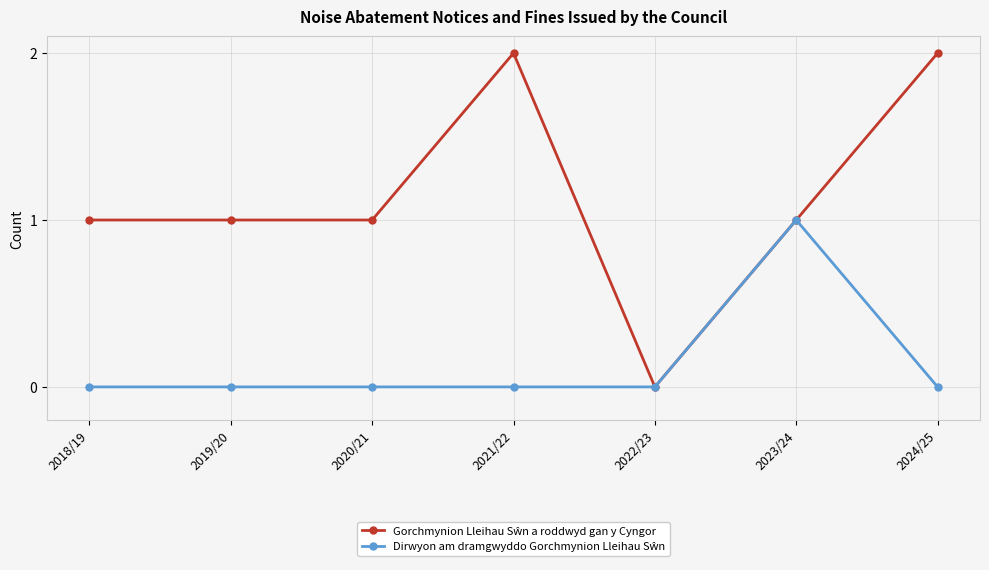

How many lines are shown in the chart?

2